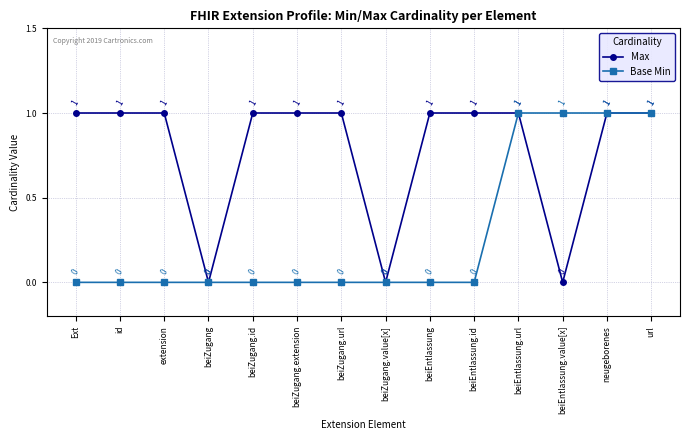

Count the number of data series in this chart.

2